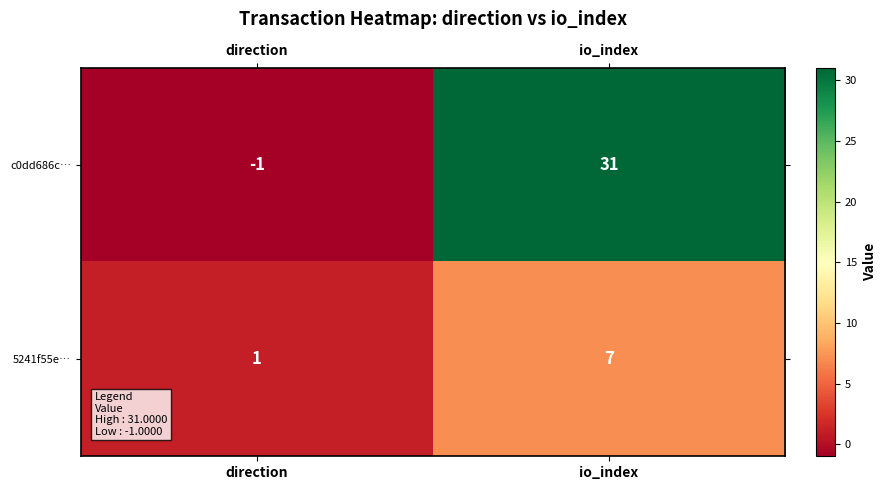

What is the difference between the highest and lowest values at direction?

2